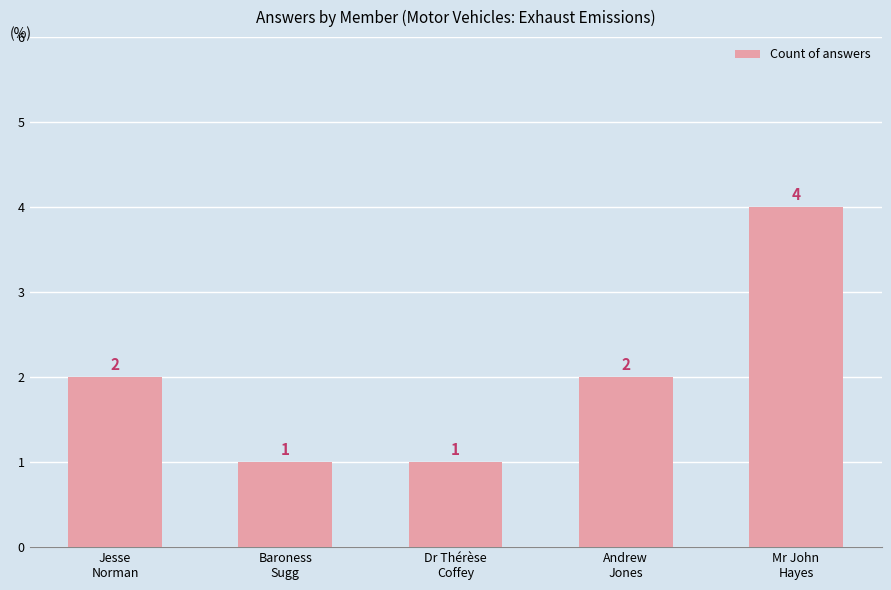

What is the value of the 3rd bar from the left?

1